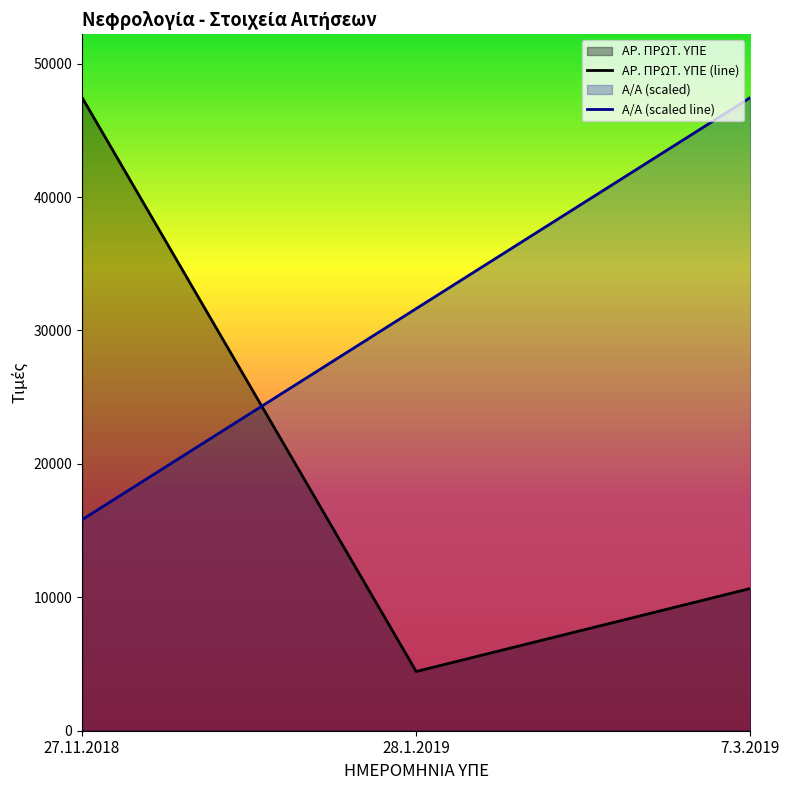

List the labels in order of Α/Α value, smallest first.

27.11.2018, 28.1.2019, 7.3.2019